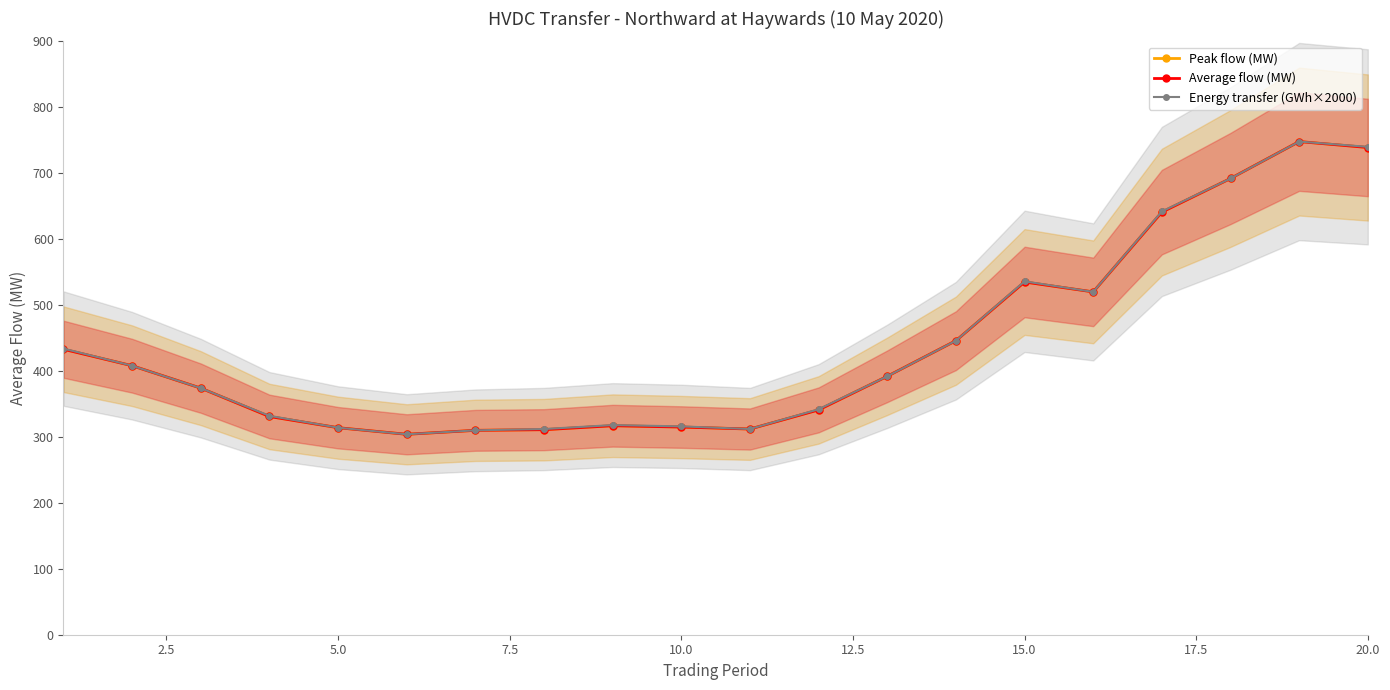

Rank the series at 10.0 from highest to lowest value.

Energy transfer (GWh×2000), Peak flow (MW), Average flow (MW)